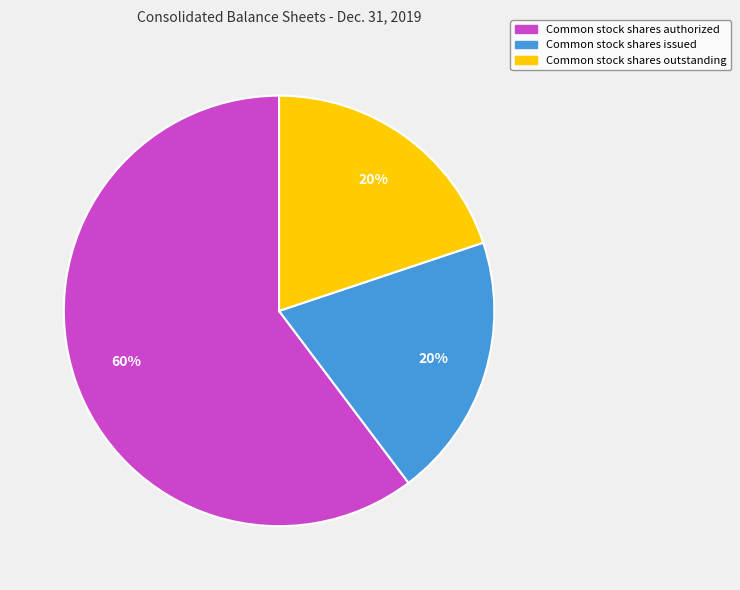

Is it true that Common stock shares outstanding is 20% of the pie?

True